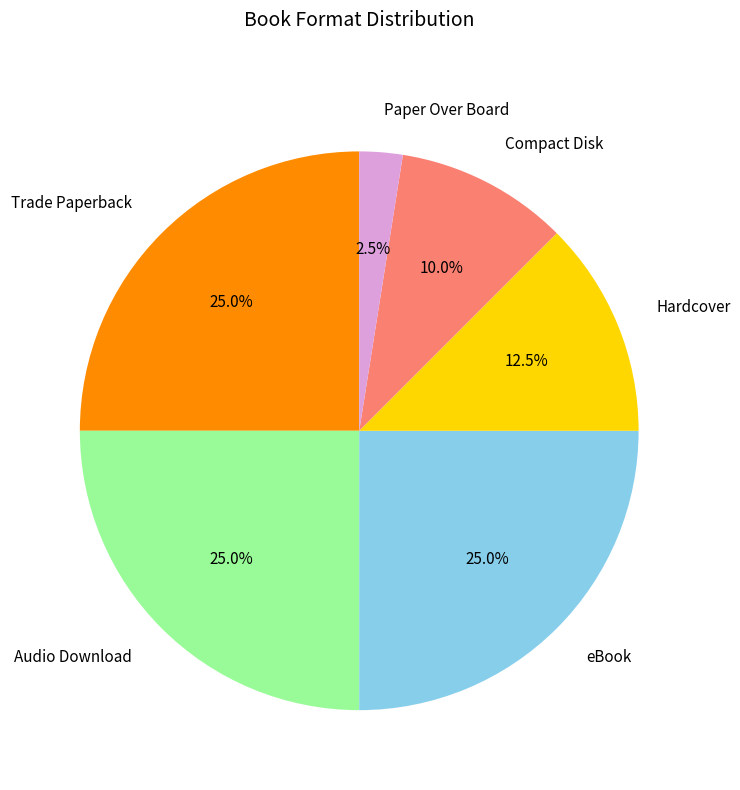

Between Paper Over Board and Hardcover, which is larger?

Hardcover